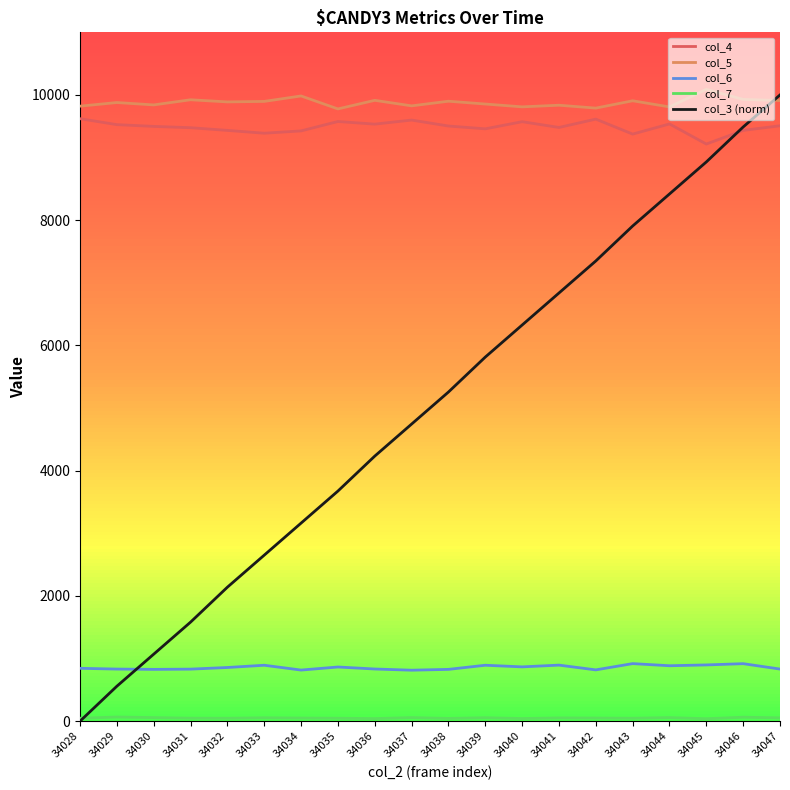

Does the chart have visible grid lines?

No